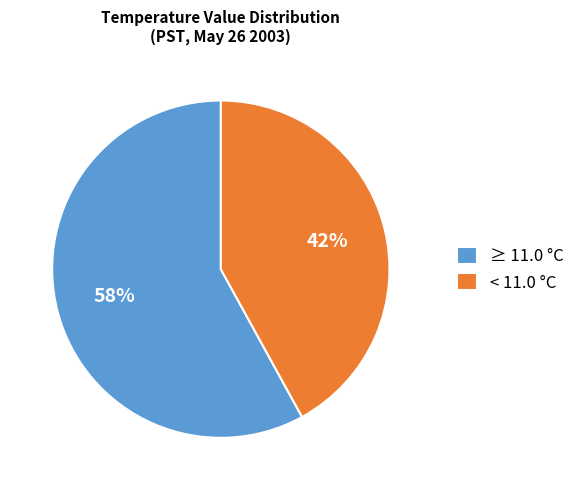

Which slice is the smallest?

< 11.0 °C